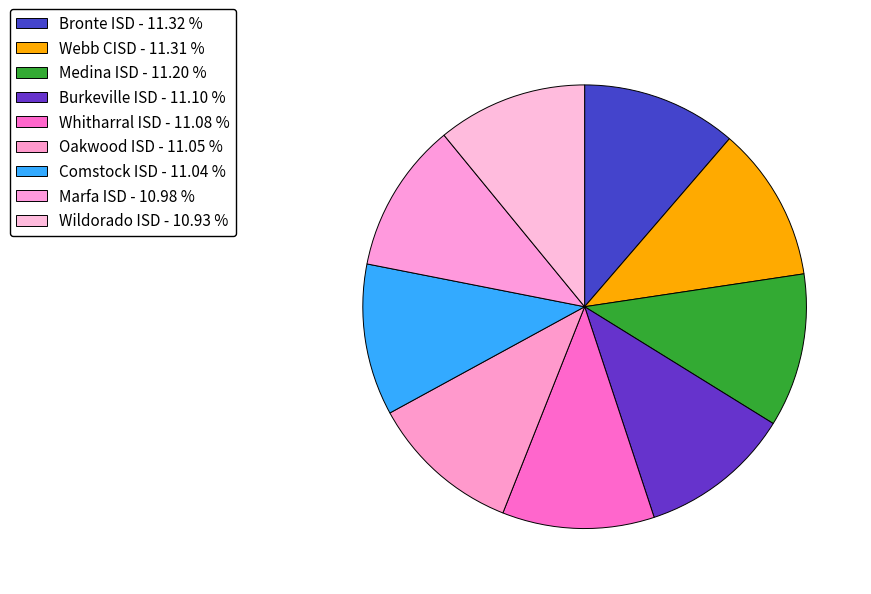

What is the largest slice in the pie chart?

Bronte ISD